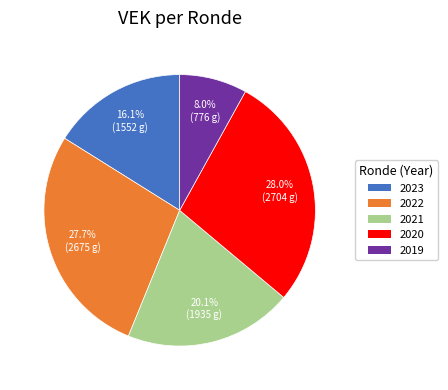

What percentage do 2023 and 2019 together represent?

24.1%